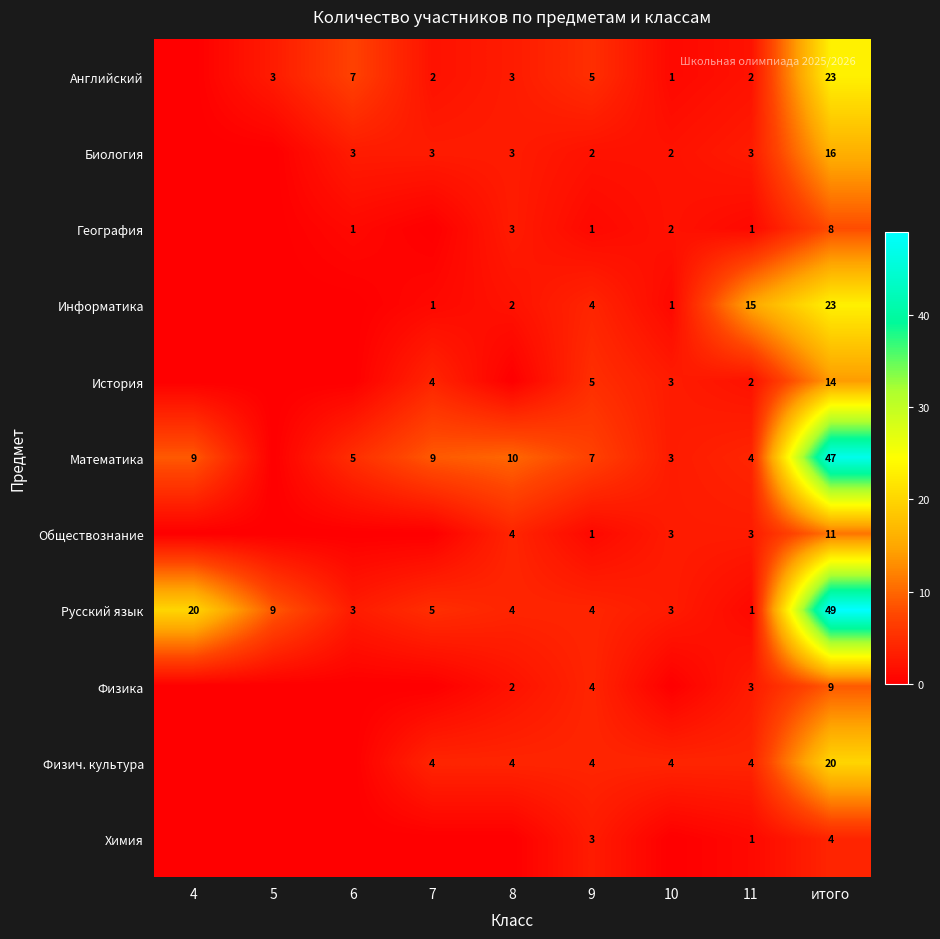

What is the sum of the Математика values at итого and 7?

56